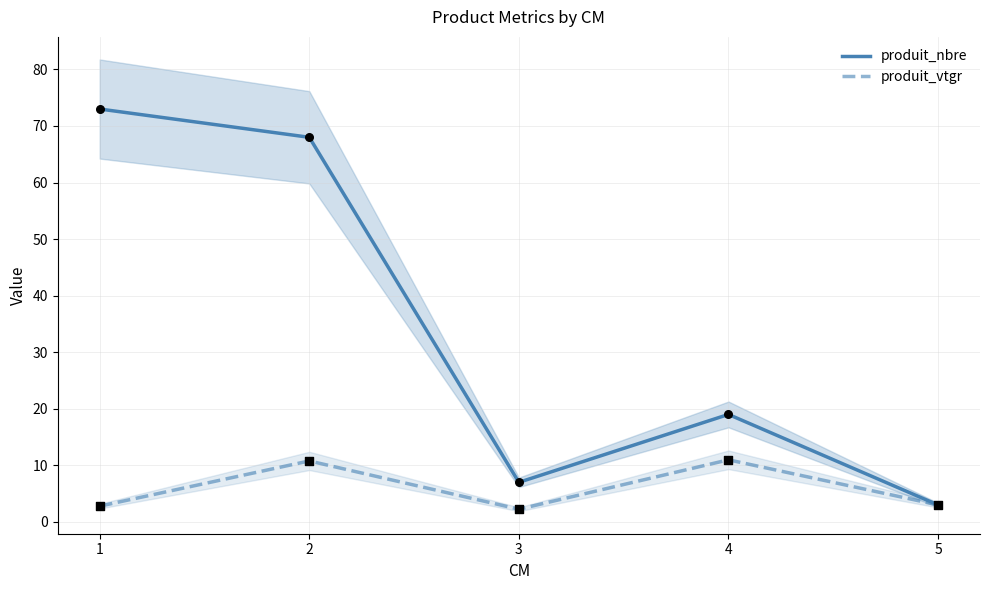

At how many categories does at least one series exceed 9?

3